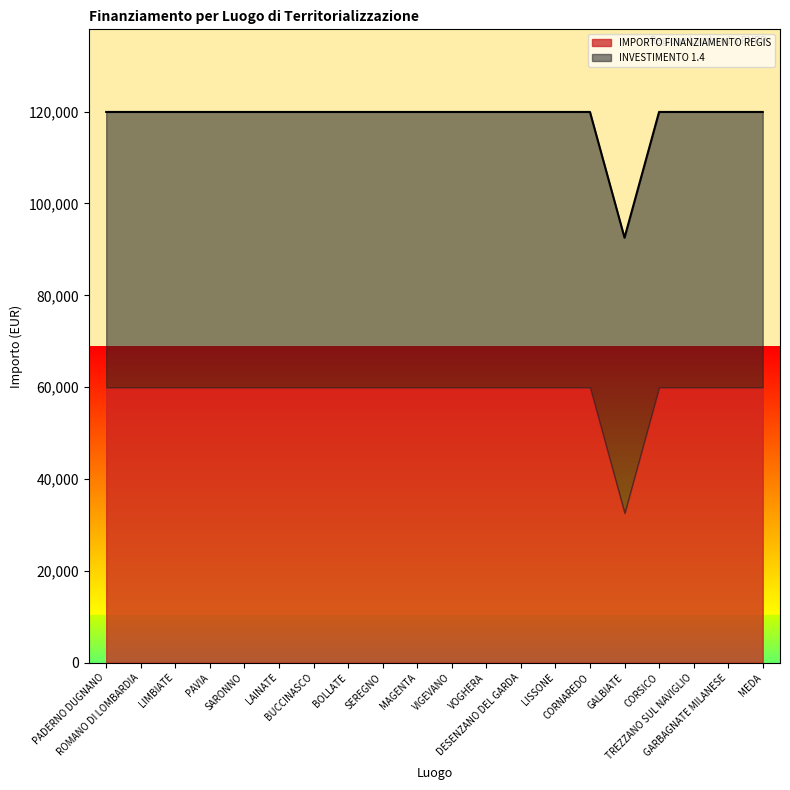

Reading left to right, list all the values displayed in this chart.

PADERNO DUGNANO=119932	ROMANO DI LOMBARDIA=119932	LIMBIATE=119932	PAVIA=119932	SARONNO=119932	LAINATE=119932	BUCCINASCO=119932	BOLLATE=119932	SEREGNO=119932	MAGENTA=119932	VIGEVANO=119932	VOGHERA=119932	DESENZANO DEL GARDA=119932	LISSONE=119932	CORNAREDO=119932	GALBIATE=92555	CORSICO=119932	TREZZANO SUL NAVIGLIO=119932	GARBAGNATE MILANESE=119932	MEDA=119932